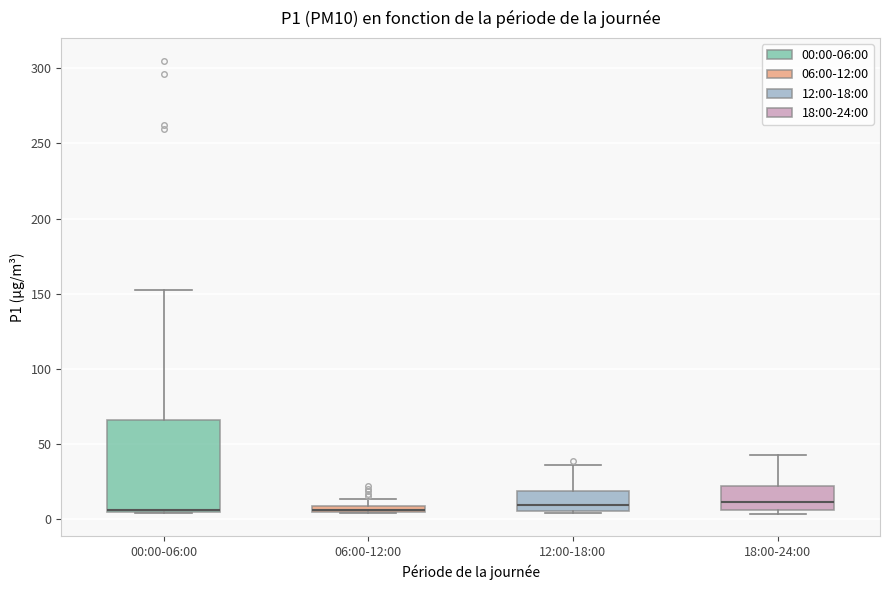

Comparing the boxes themselves (not the whiskers), which one is the tallest?

00:00-06:00